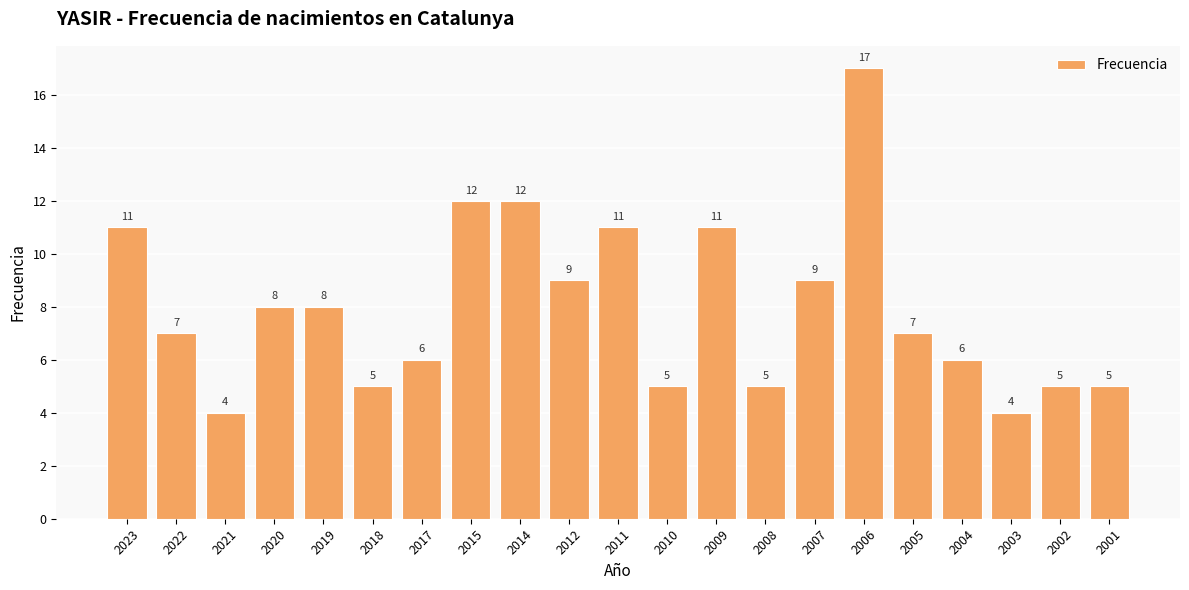

What is the average value?

8